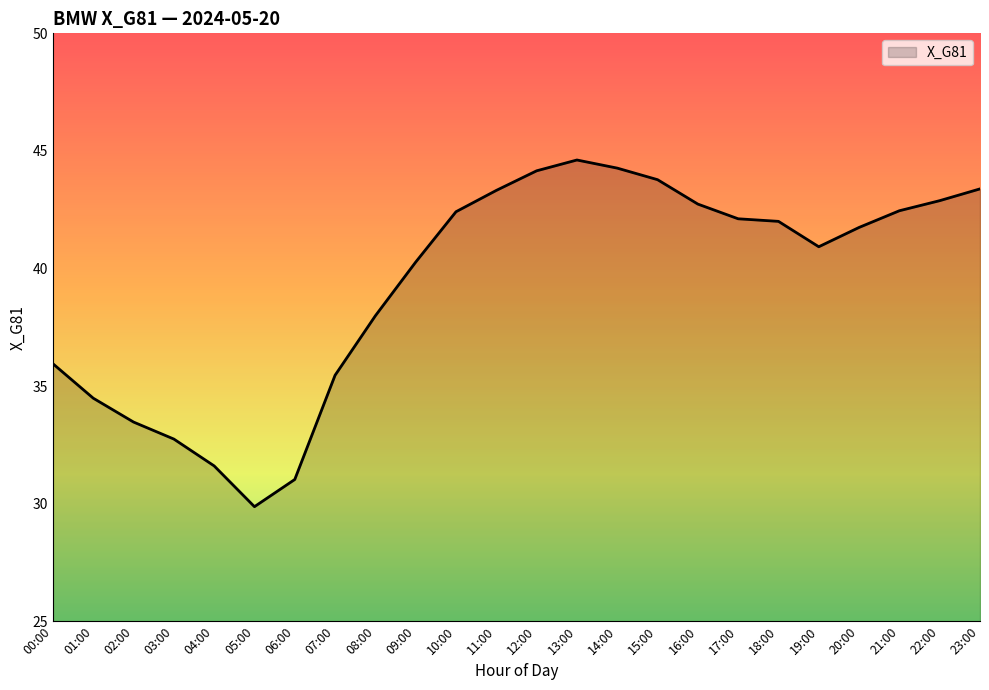

What value does the data have at 06:00?

31.0